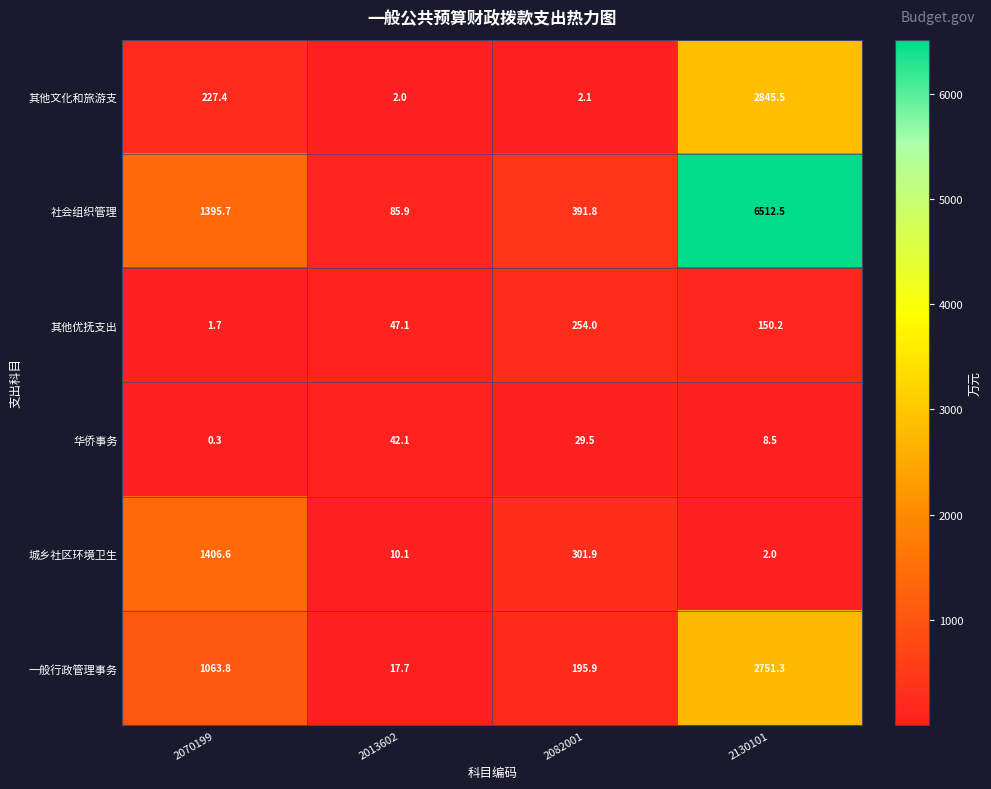

Read the 社会组织管理 value at 2070199.

1395.7